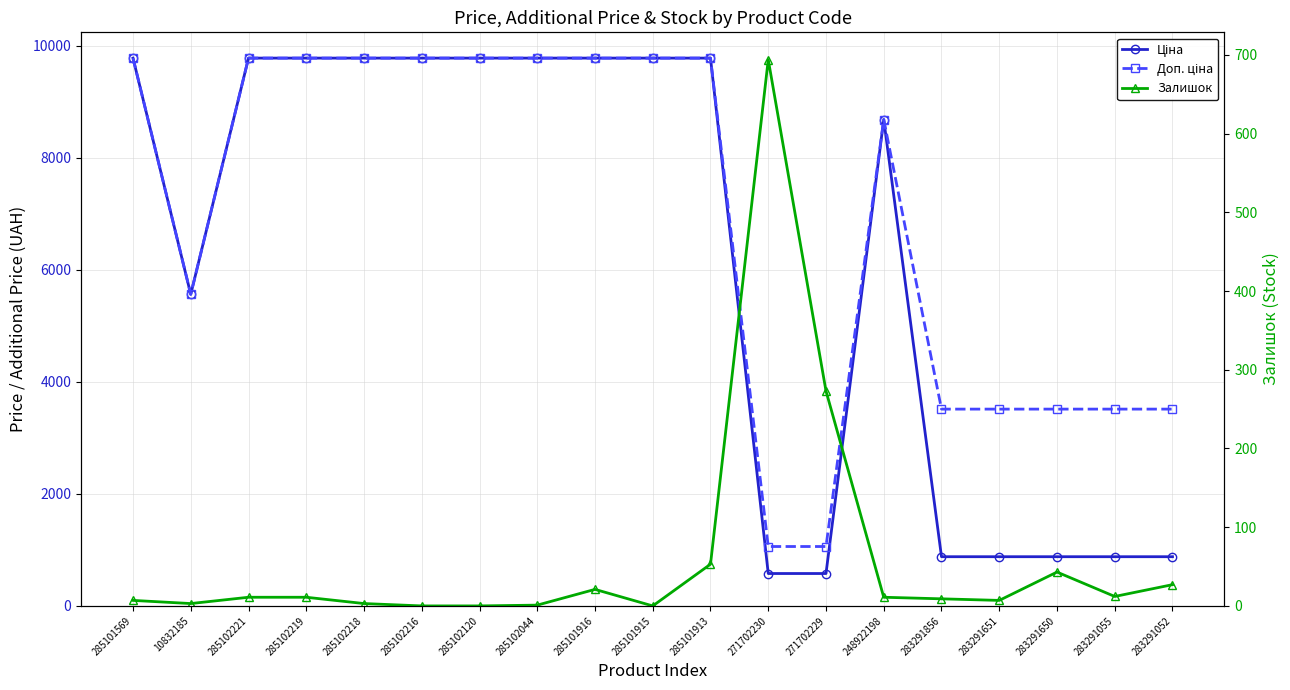

What is the spread (max minus min) of values at 285101569?

9768.5